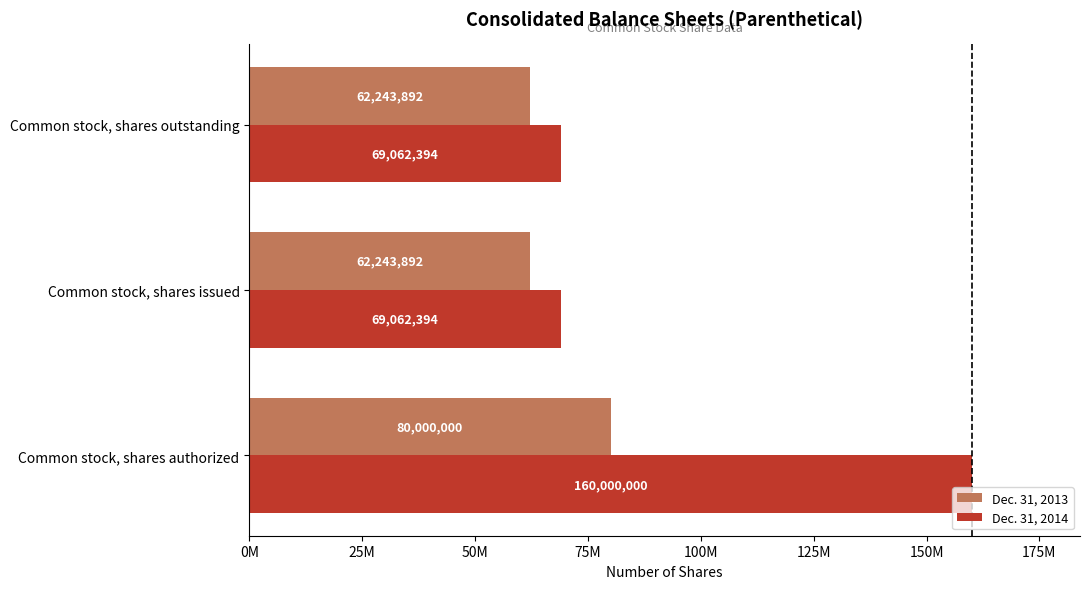

At how many categories does at least one series exceed 110482864?

1